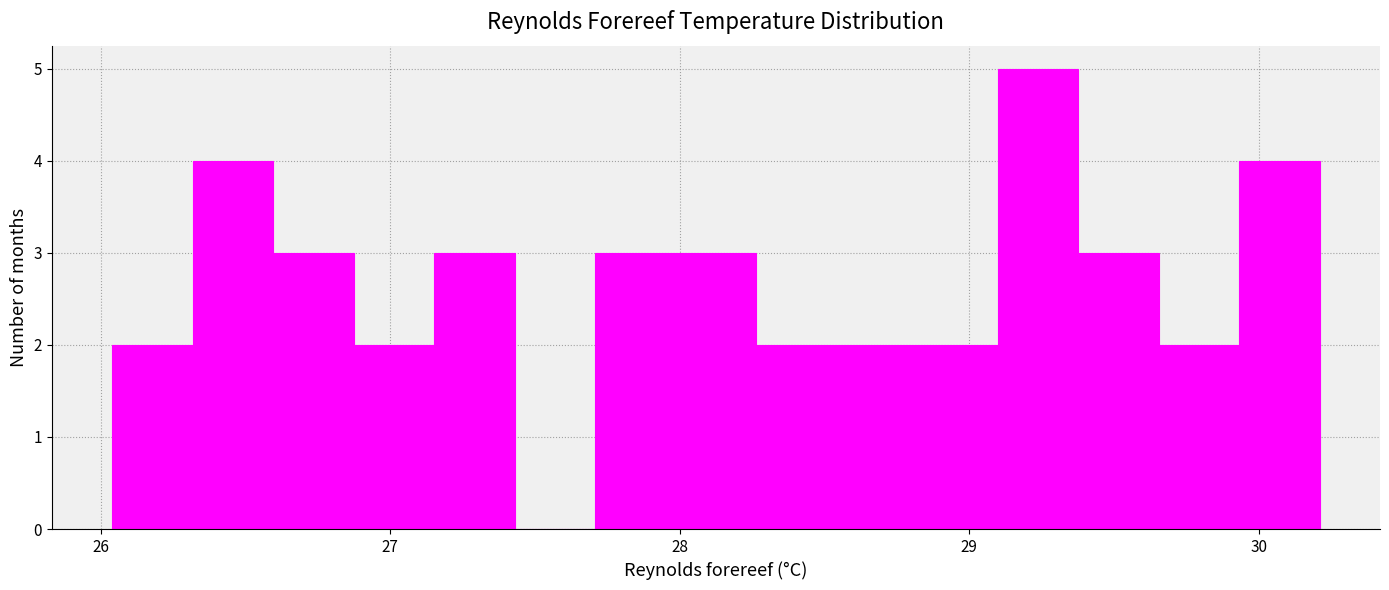

Around what value on the x-axis is the tallest bar? Give the approximate position of its centre, as read against the axis.

29.2